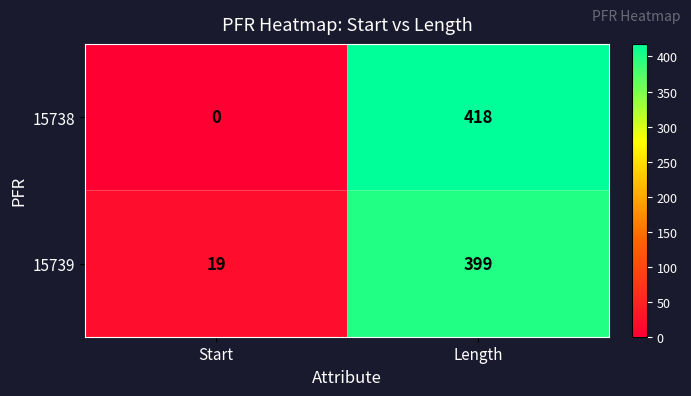

Rank the series at Length from highest to lowest value.

15738, 15739